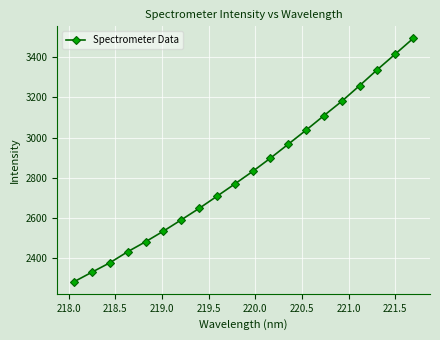

What is the sum of all values?

56678.5